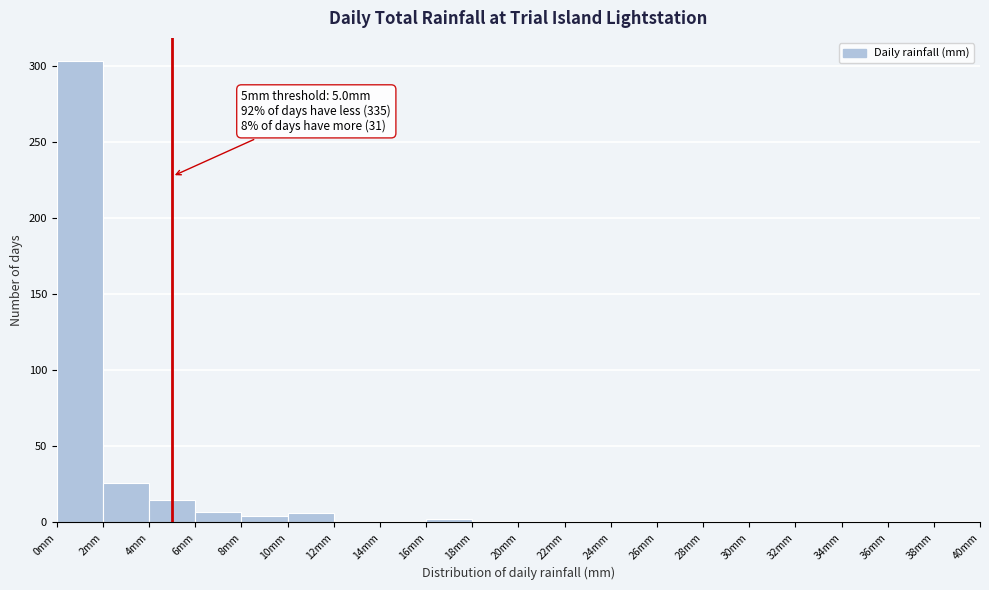

Which range on the x-axis has the tallest bar?

0 to 2